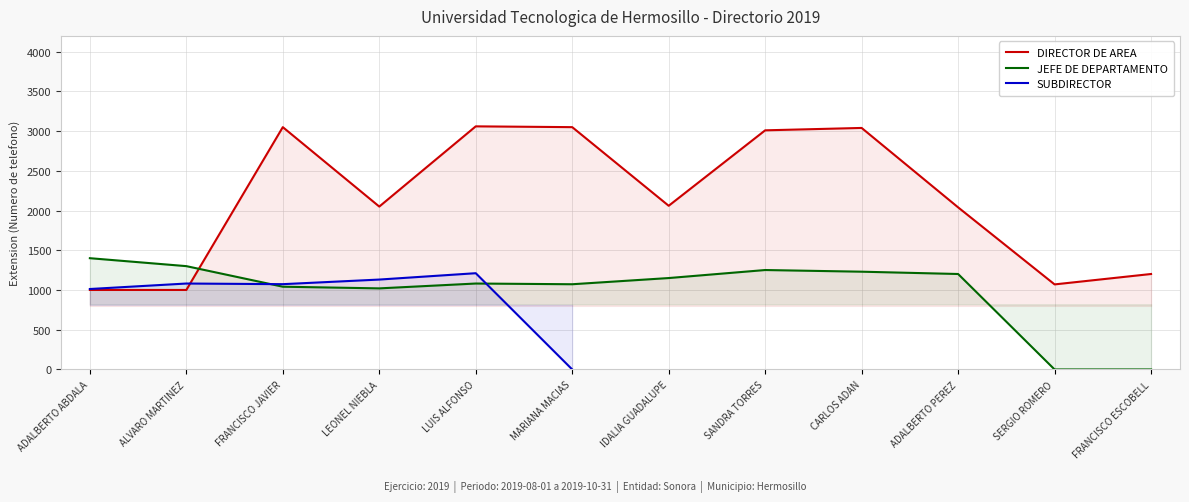

Which category has the lowest value across all series?

SERGIO ROMERO